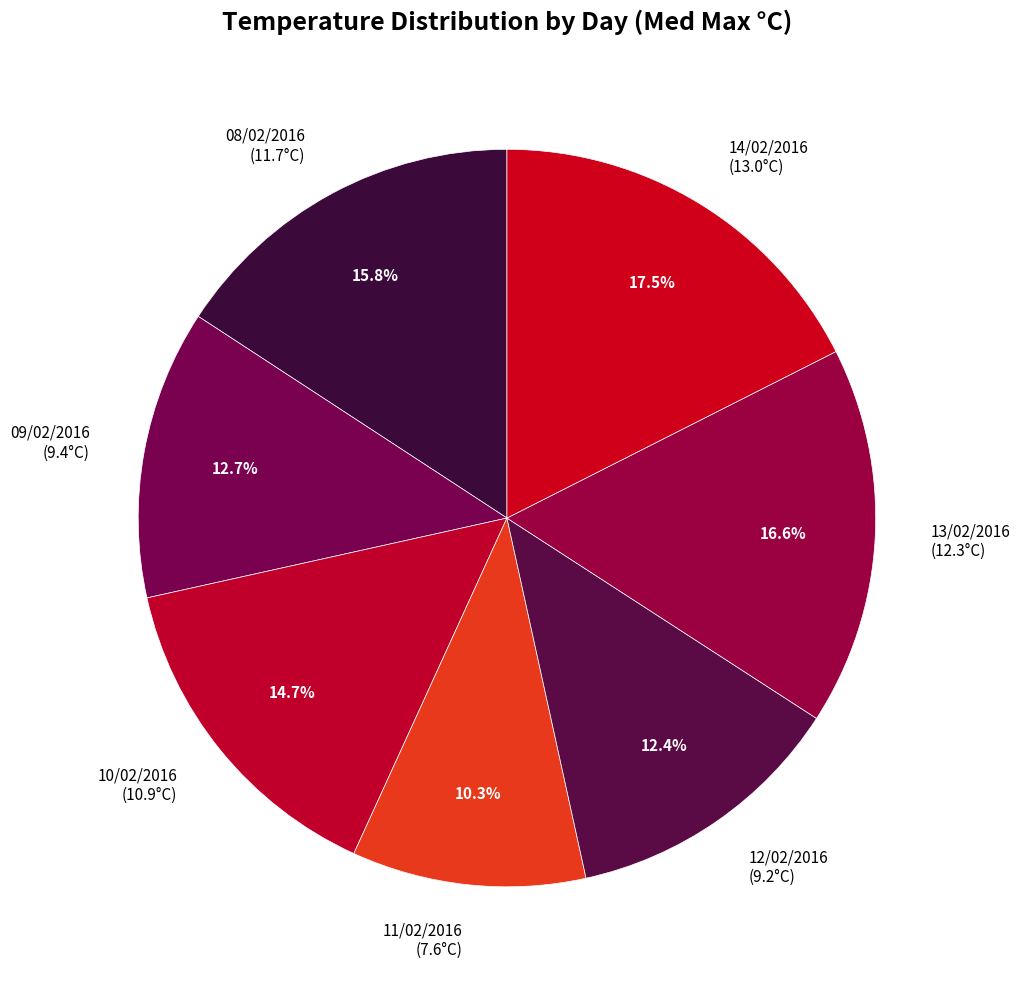

Between 10/02/2016 and 14/02/2016, which is larger?

14/02/2016